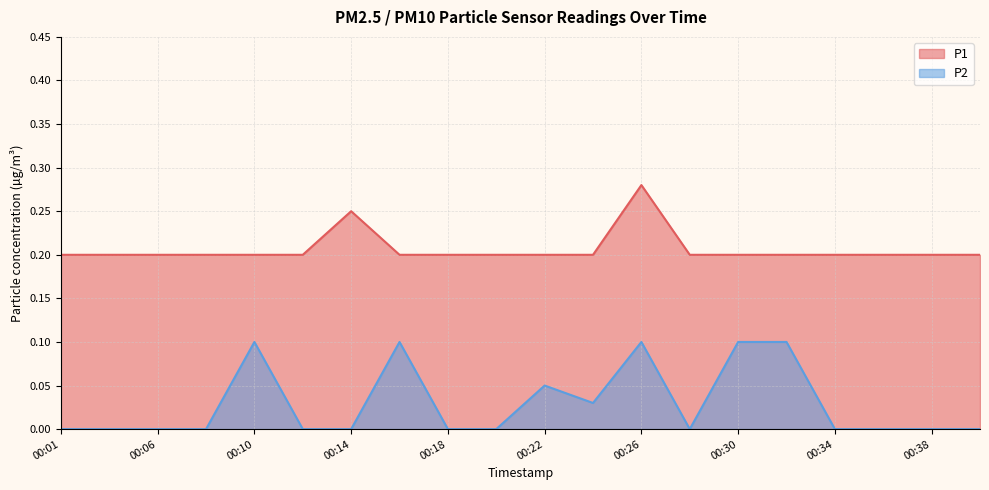

List the labels in order of P2 value, largest first.

00:10, 00:16, 00:26, 00:30, 00:32, 00:22, 00:24, 00:01, 00:04, 00:06, 00:08, 00:12, 00:14, 00:18, 00:20, 00:28, 00:34, 00:36, 00:38, 00:40